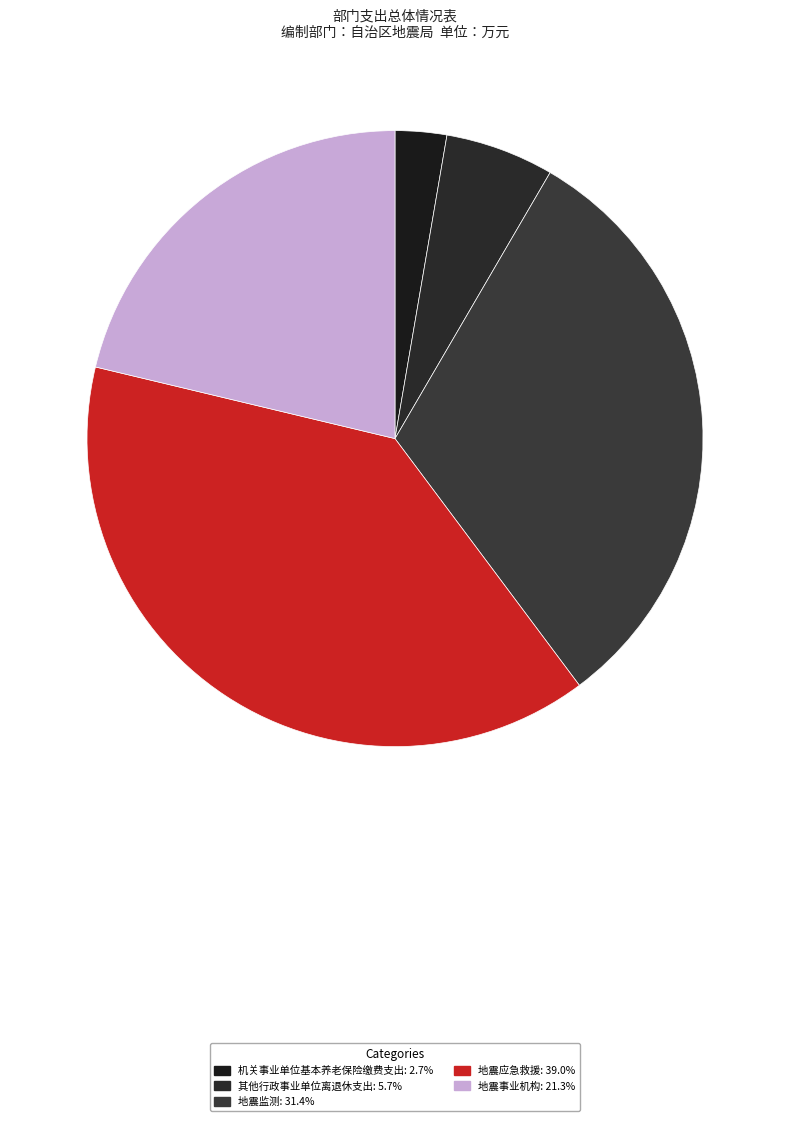

Rank the categories by value from lowest to highest.

机关事业单位基本养老保险缴费支出, 其他行政事业单位离退休支出, 地震事业机构, 地震监测, 地震应急救援